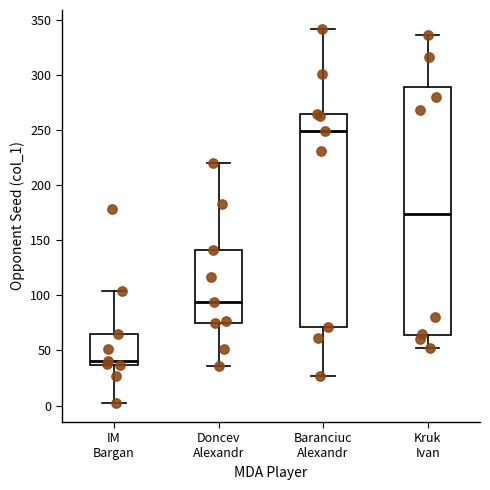

Where does the median line of the box for Baranciuc Alexandr sit on the y-axis? The values are not printed on the chart, so give them approximately, as read against the axis.

250